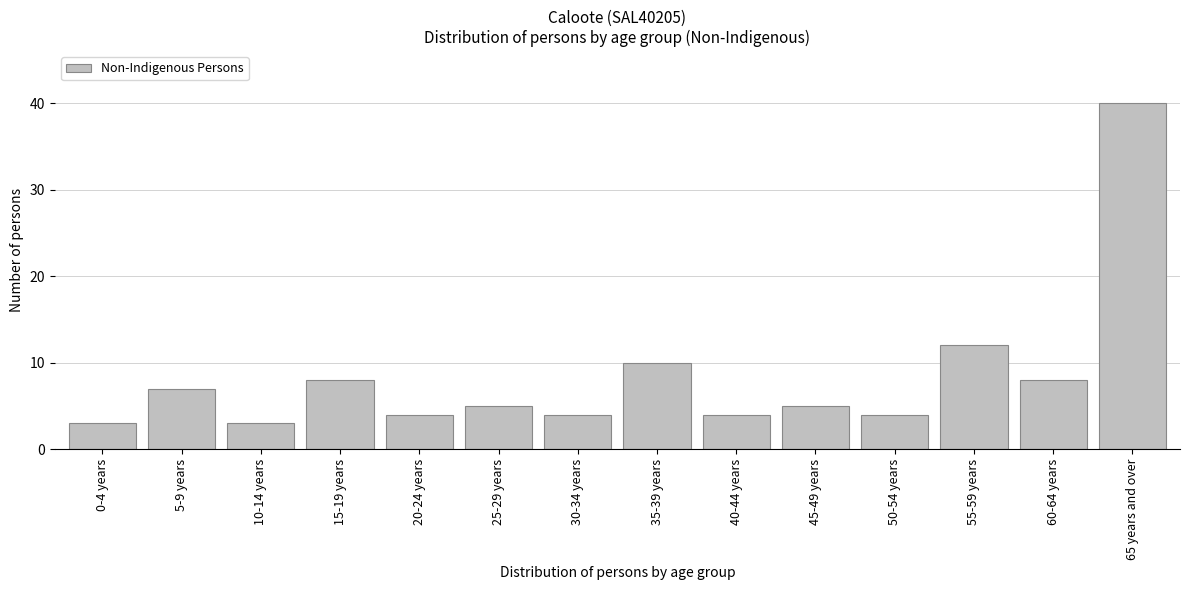

Reading left to right, extract all data points from this chart.

3	7	3	8	4	5	4	10	4	5	4	12	8	40